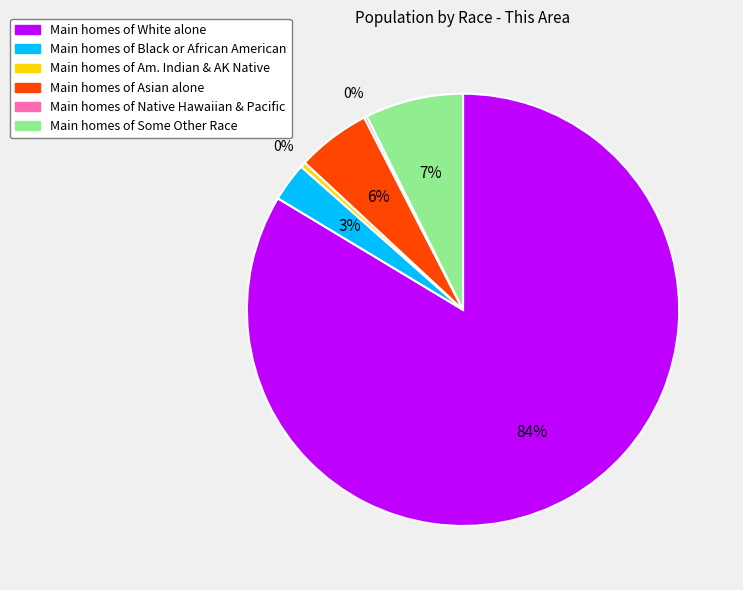

Is there a majority slice in this chart?

Yes